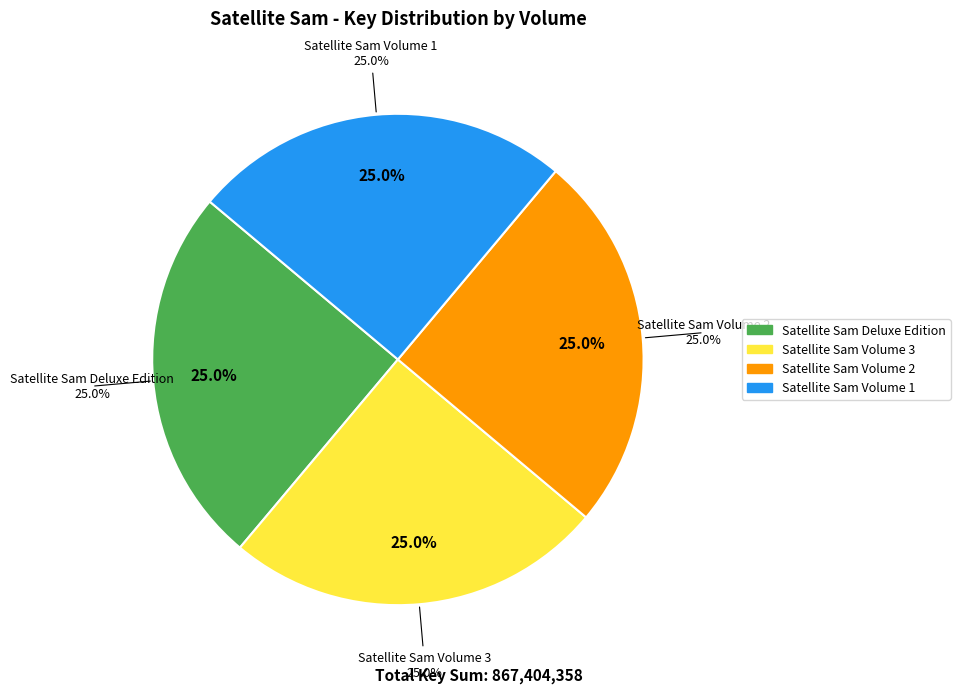

How many segments does this pie chart have?

4